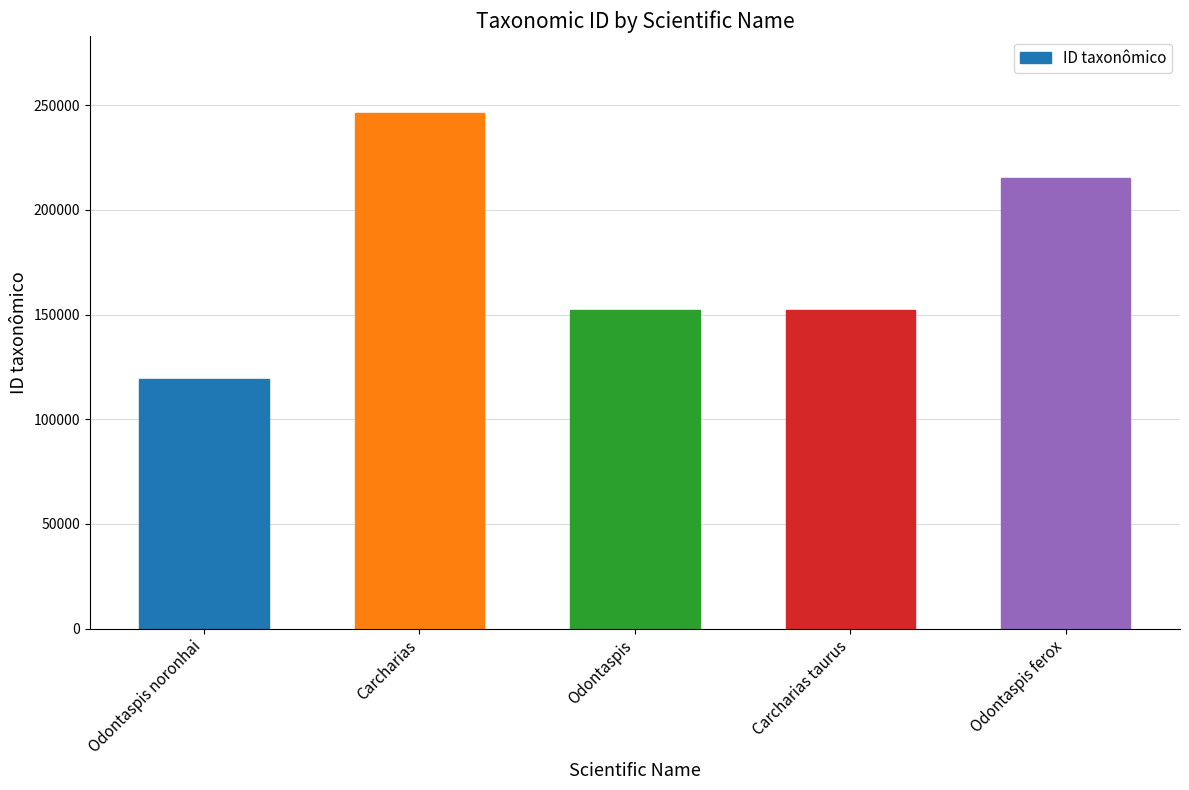

What is the approximate value at Carcharias?

246146